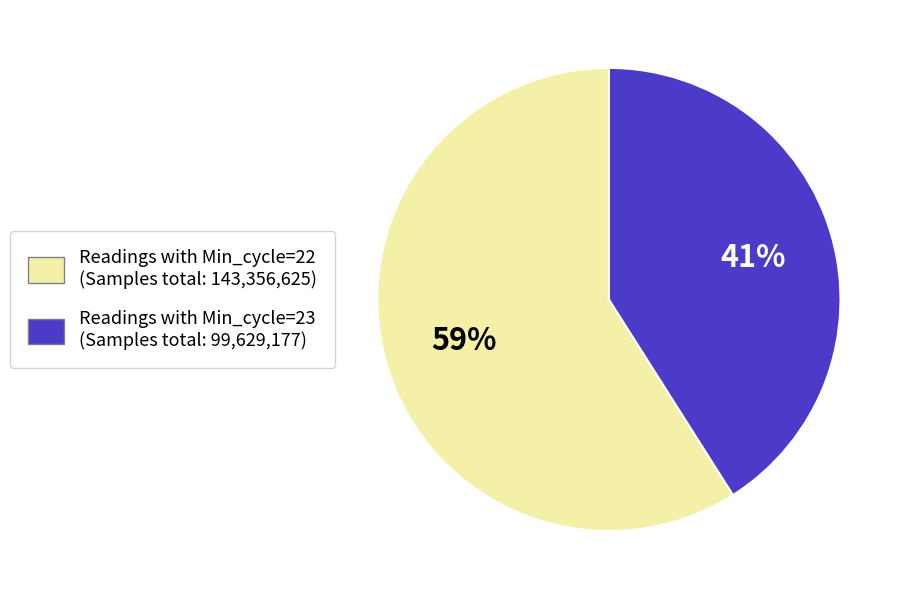

To the nearest percent, what is the average slice percentage?

50%